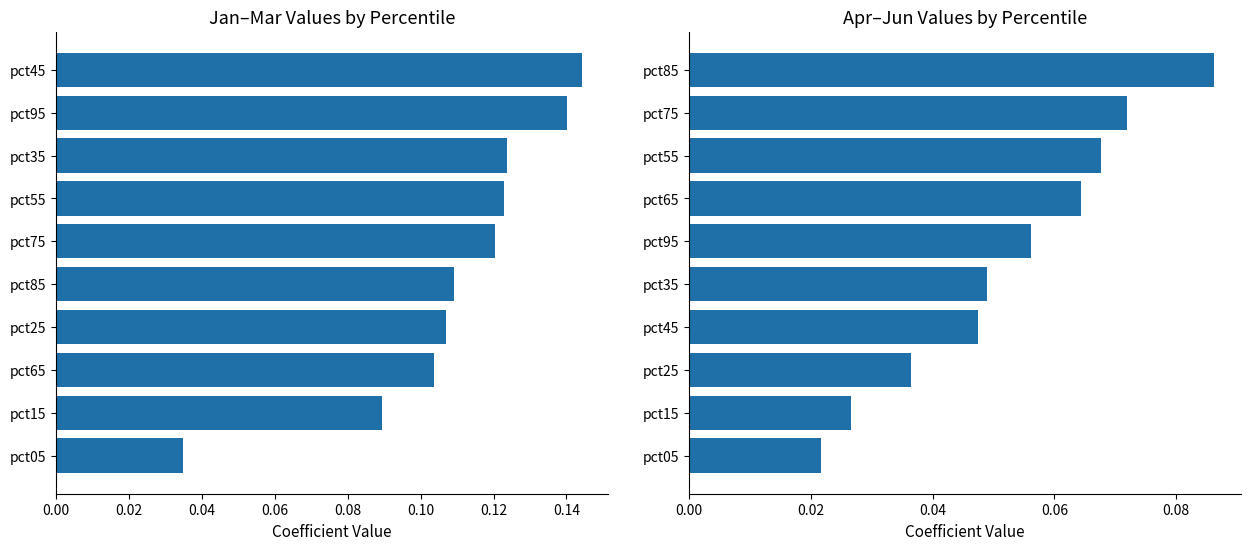

Rank the series by their average value, from highest to lowest.

Jan–Mar avg abs, Apr–Jun avg abs